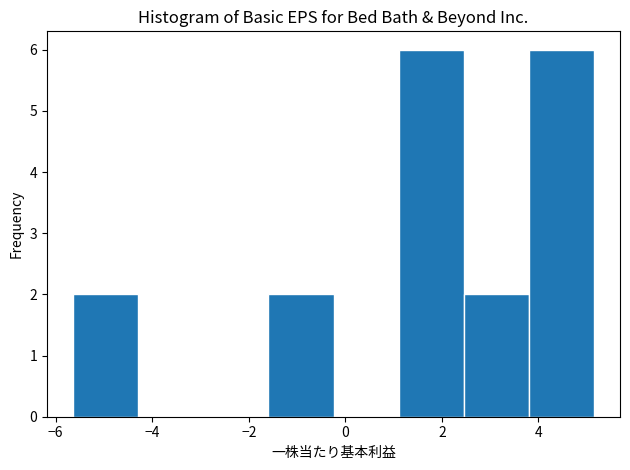

Reading left to right, transcribe this chart: for each bar, give the range it covers on the x-axis and its height. Neither the bar edges nor the heights are printed on the chart, so give them approximately, as read against the axes.

-5.6 to -4.2: 2
-4.2 to -3.0: 0
-3.0 to -1.6: 0
-1.6 to -0.2: 2
-0.2 to 1.2: 0
1.2 to 2.4: 6
2.4 to 3.8: 2
3.8 to 5.2: 6